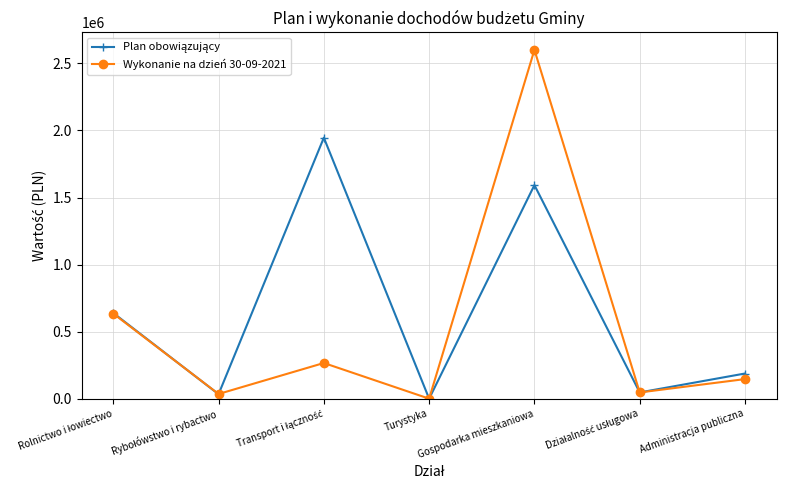

At which category is the sum across all series the highest?

Gospodarka mieszkaniowa